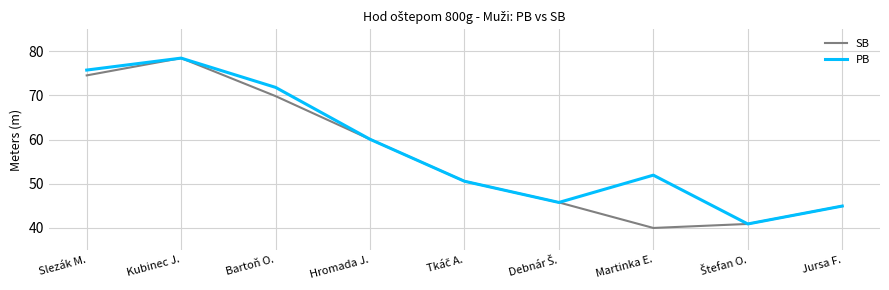

At which category is the sum across all series the highest?

Kubinec J.